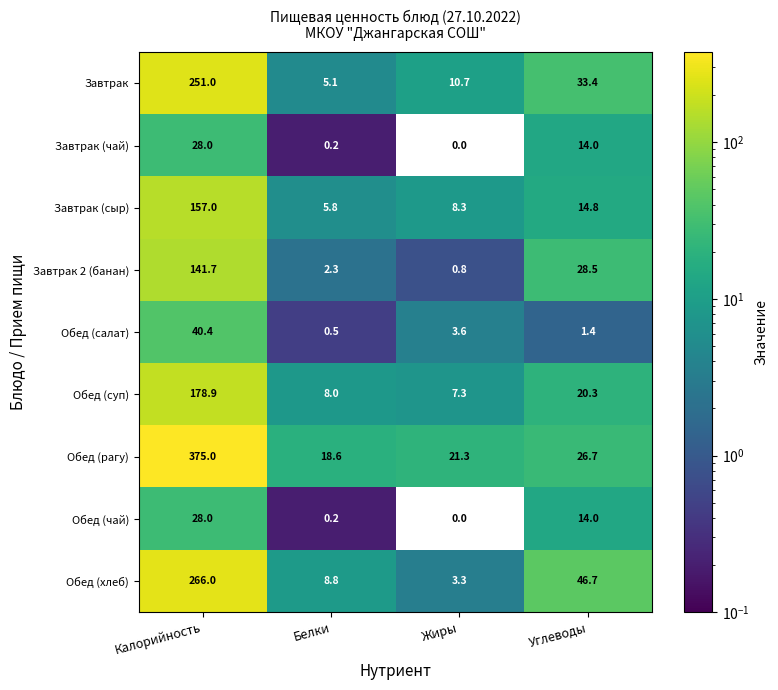

Is it true that Обед (рагу) equals 5.7 at Белки?

False